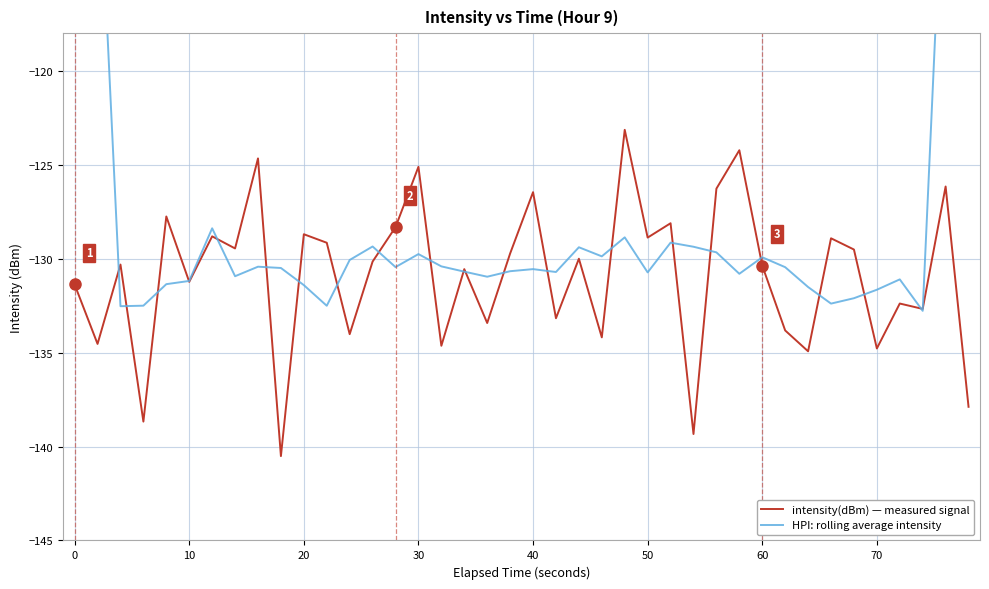

Rank the series by their maximum value, from lowest to highest.

intensity(dBm) — measured signal, HPI: rolling average intensity